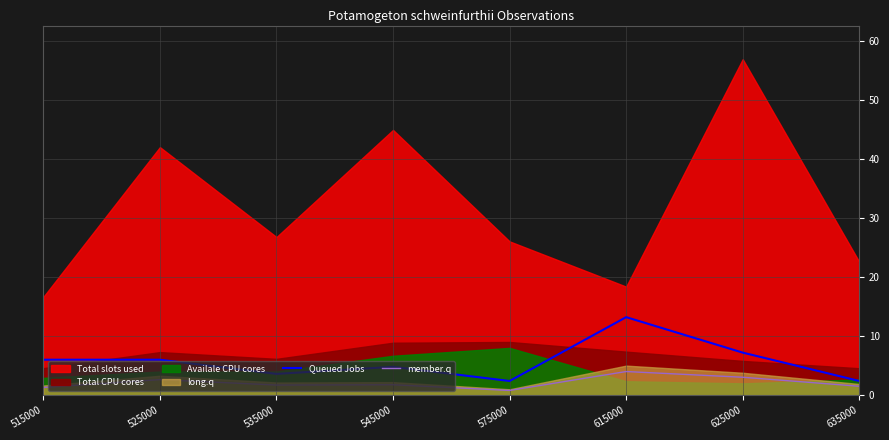

What is the difference between the maximum and minimum values in the Queued Jobs series?

10.8